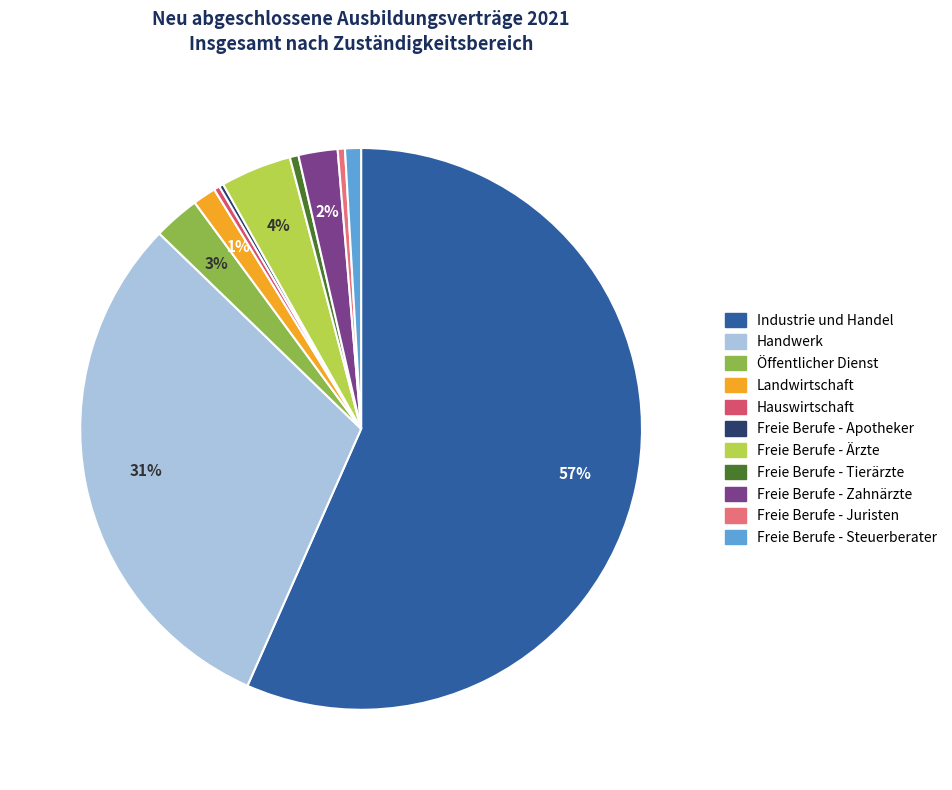

Is there a majority slice in this chart?

Yes